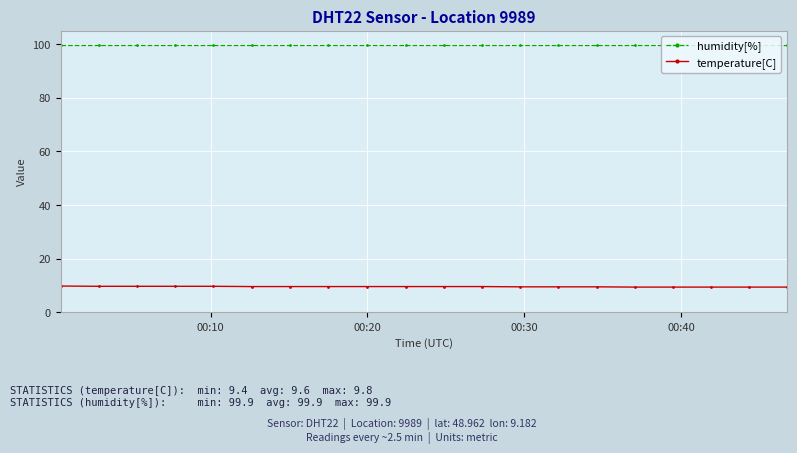

What is the maximum value shown in the chart?

99.9